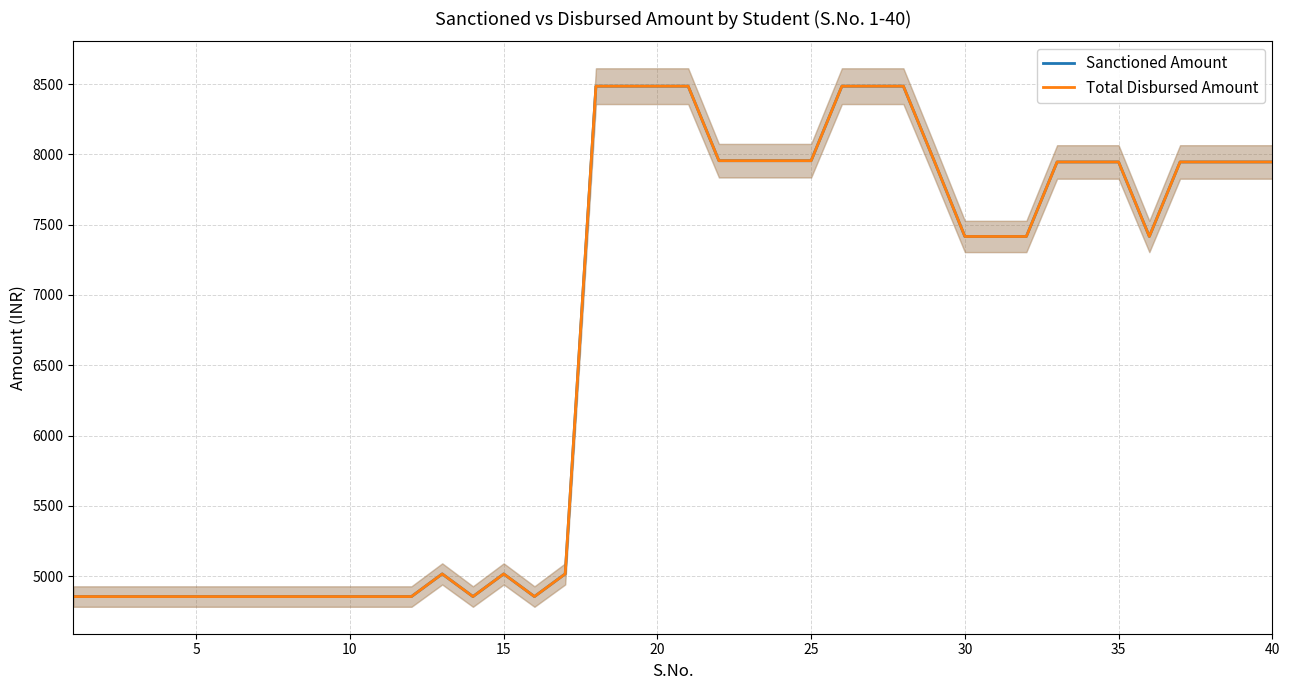

Count the number of data series in this chart.

2